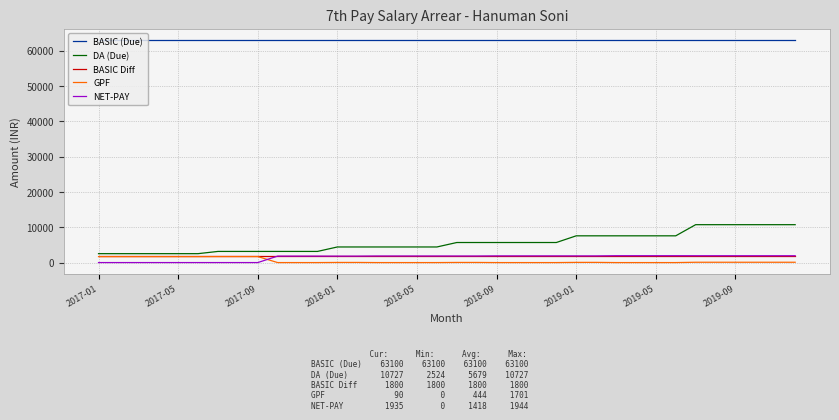

What is the highest value of the NET-PAY series?

1944